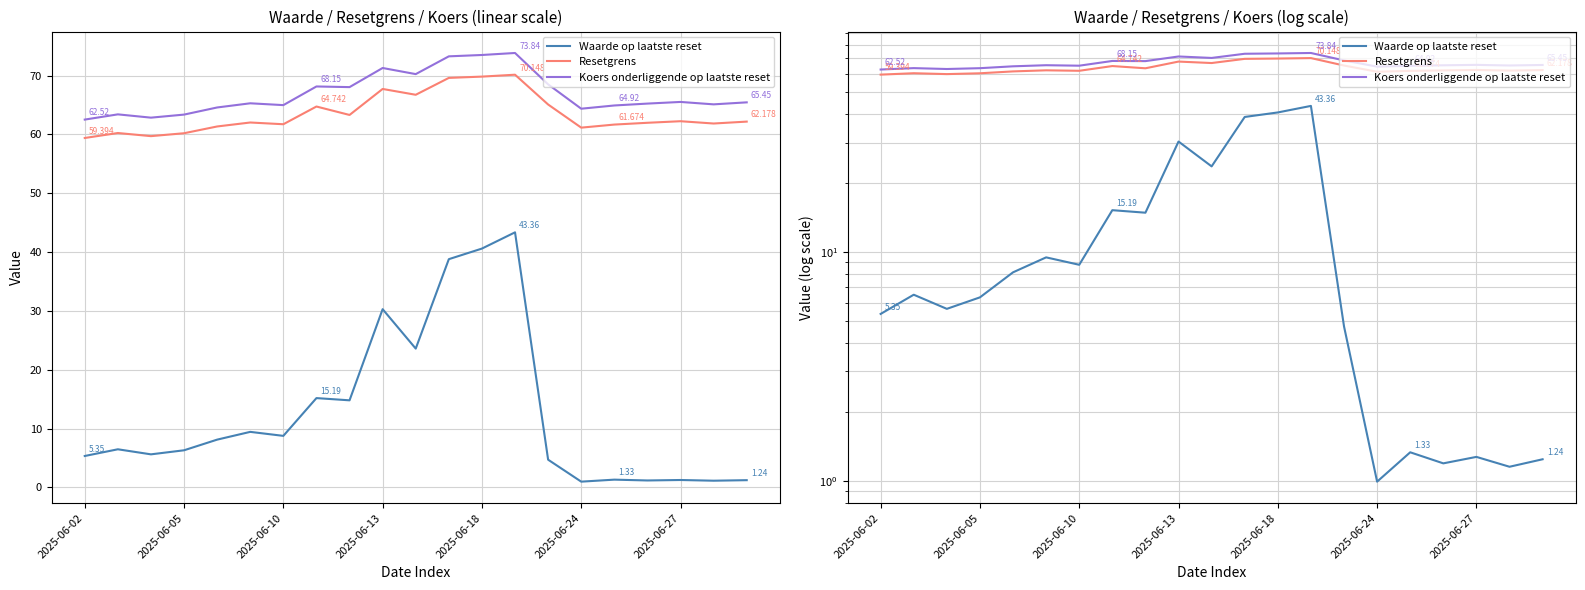

True or false: Resetgrens has more than 1 interior local peaks.

True